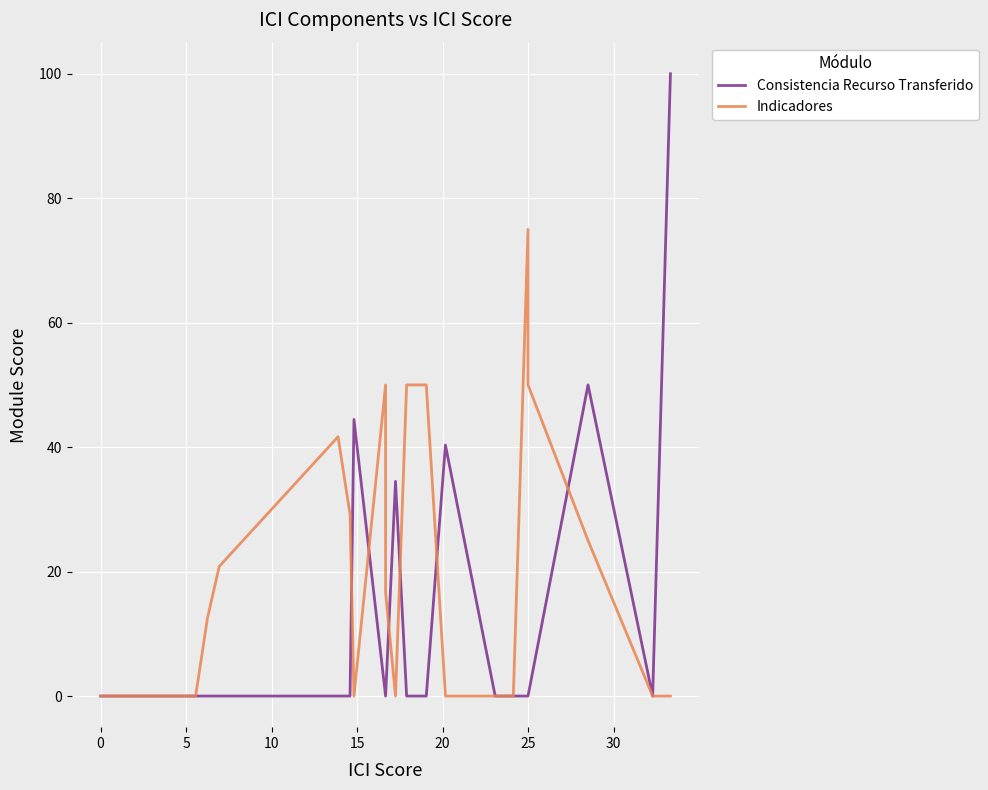

What is the maximum value shown in the chart?

100.0